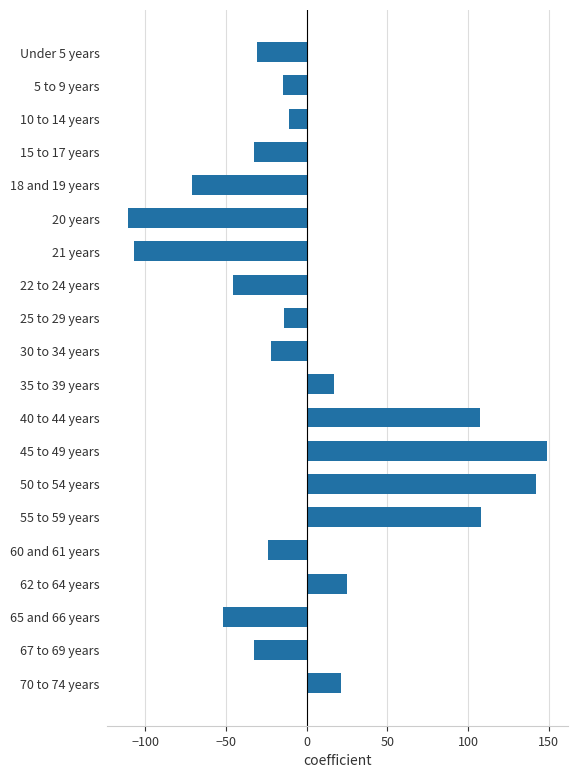

The value at 50 to 54 years is 254.8. True or false?

False